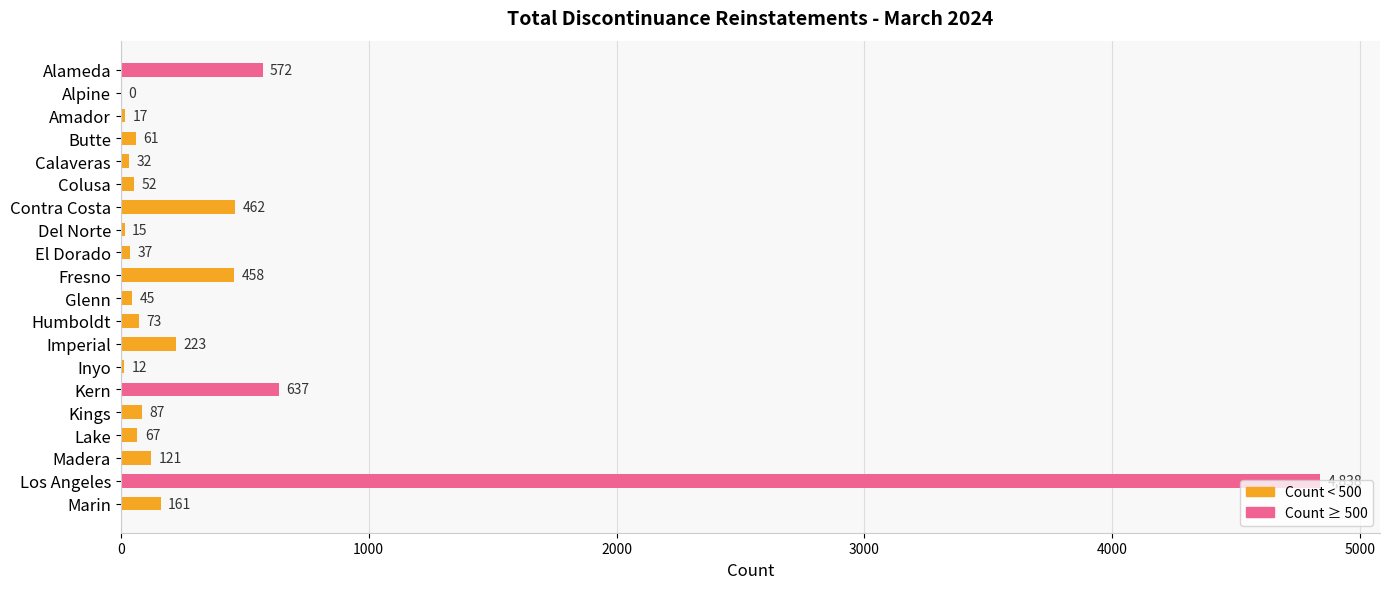

What is the sum of the values at Lake and Del Norte?

82